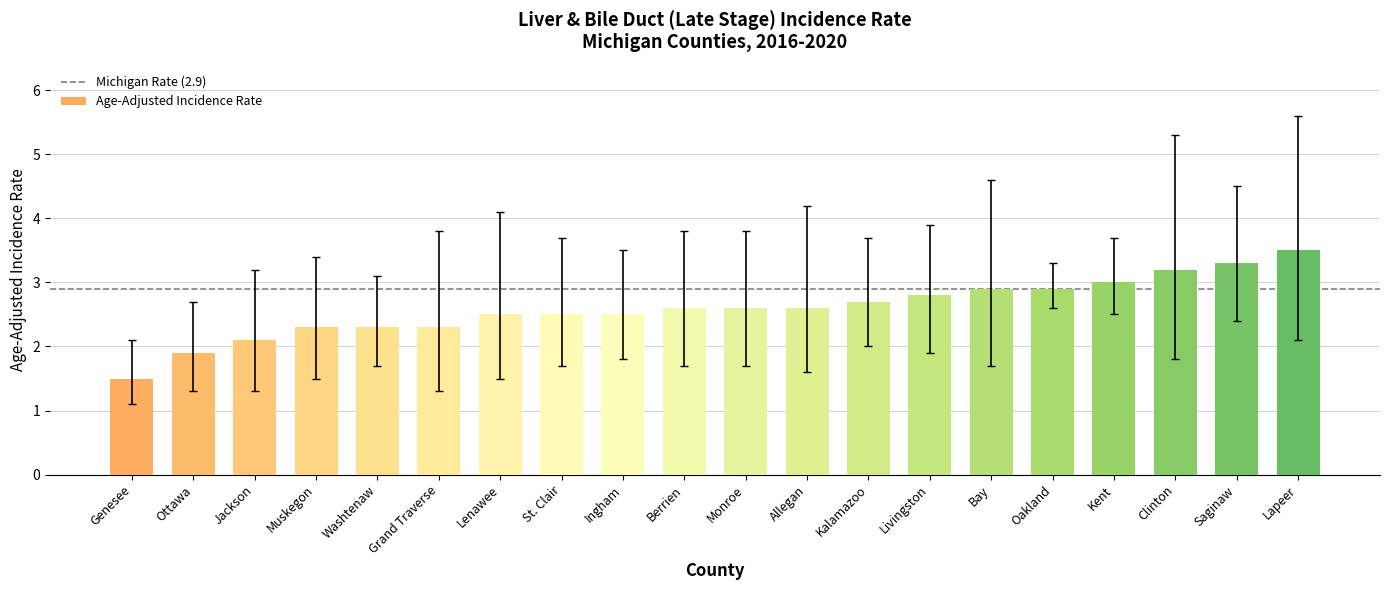

True or false: the data shows 1.2 at Ingham.

False